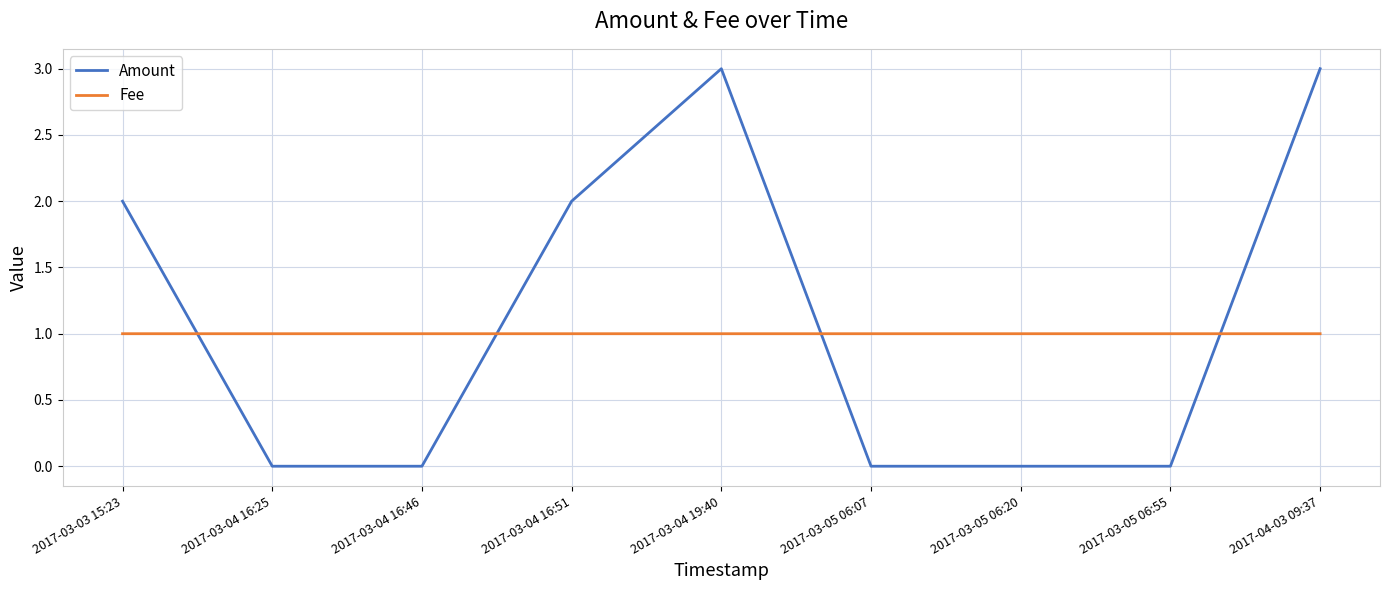

What position from the left is 2017-03-05 06:07?

6